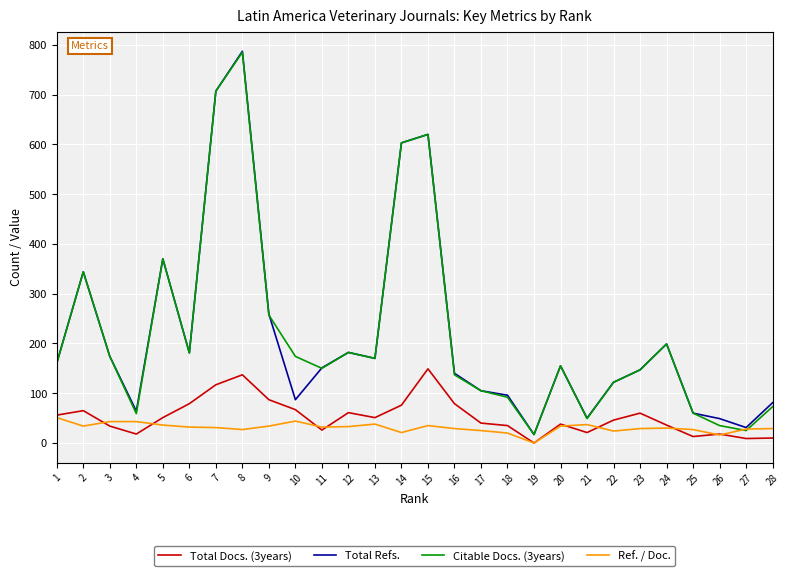

What is the total value across all series at 25?

160